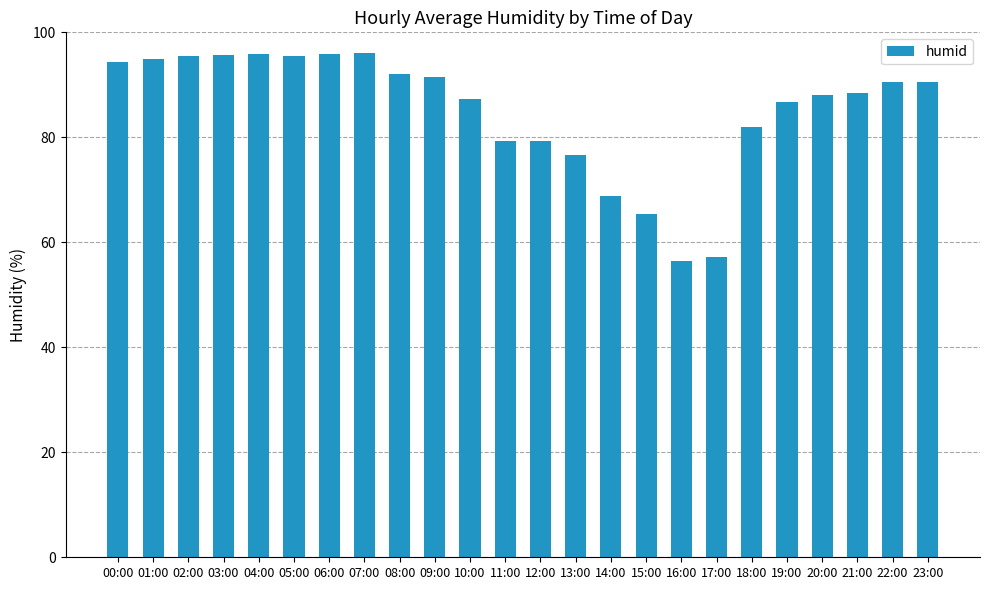

What is the change in value from 17:00 to 18:00?

+24.8